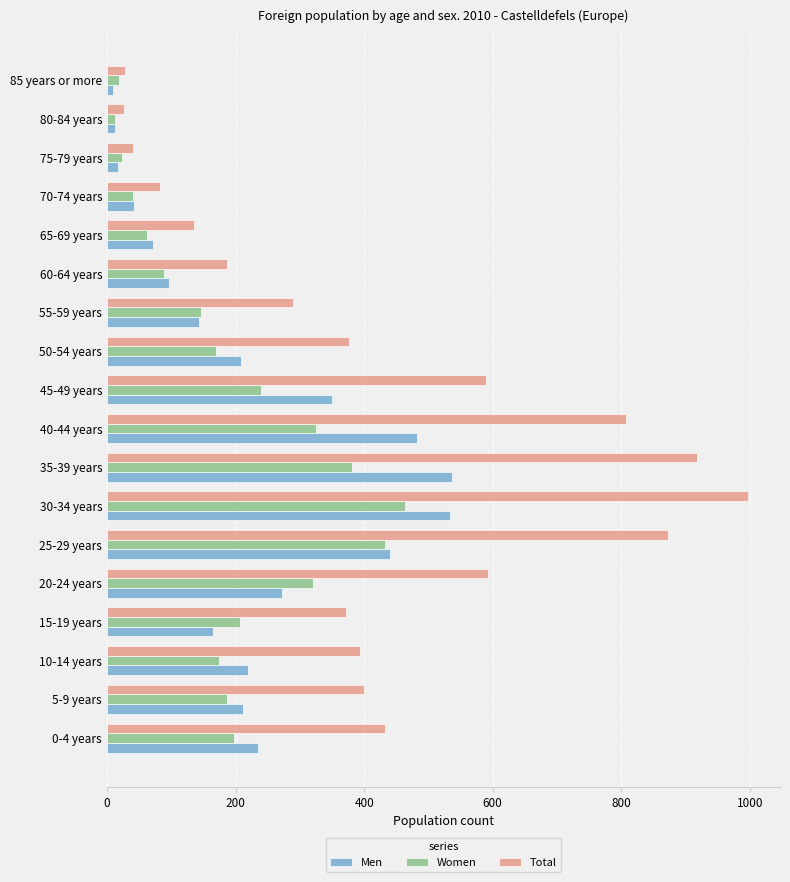

What are all the series names shown in the legend?

Men, Women, Total